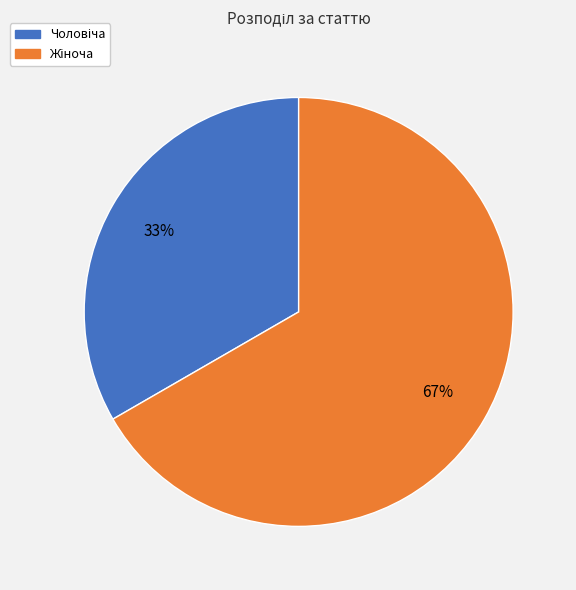

Does any single category account for the majority?

Yes